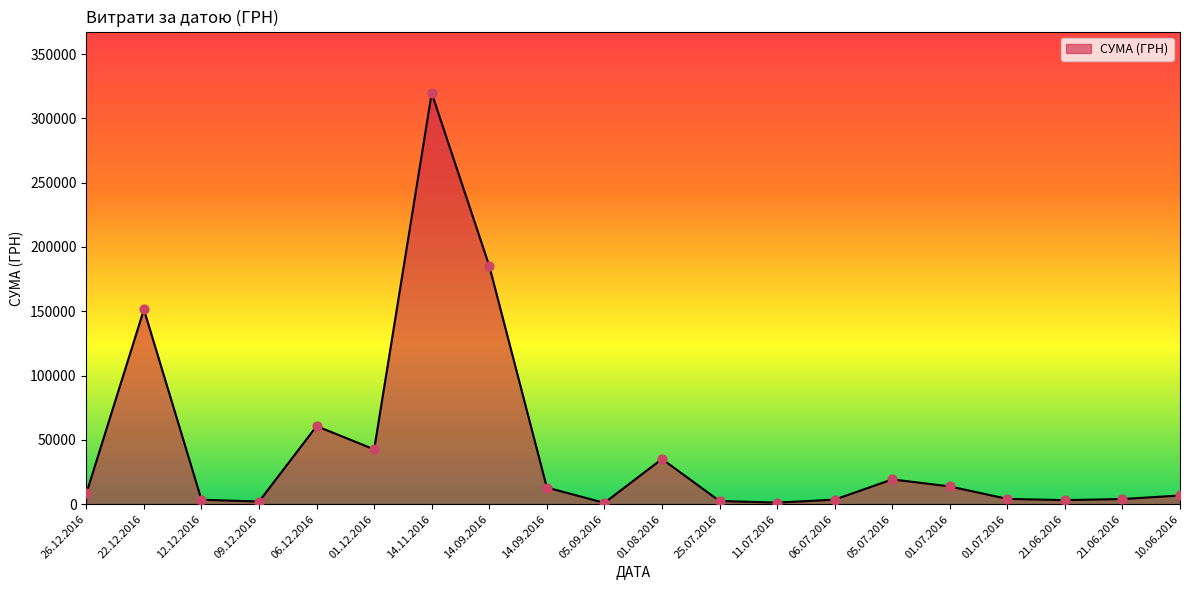

How many lines are shown in the chart?

1